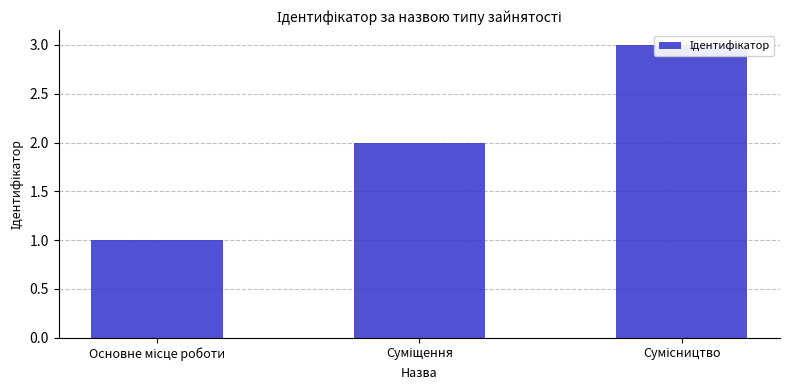

What is the change in value from Суміщення to Сумісництво?

+1